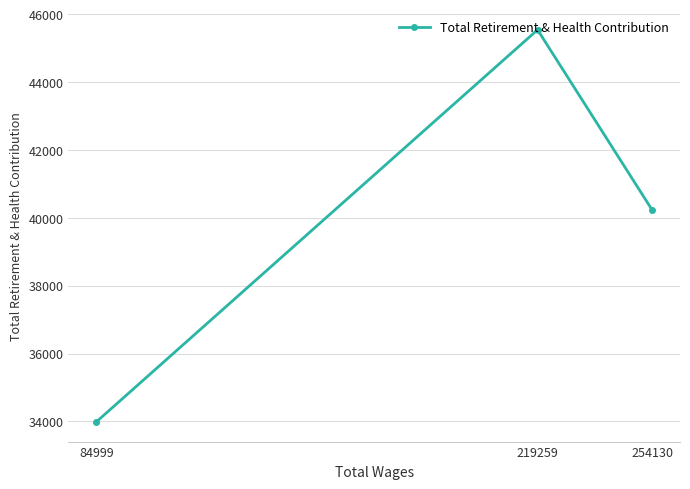

Which category has the highest value across all series?

219259